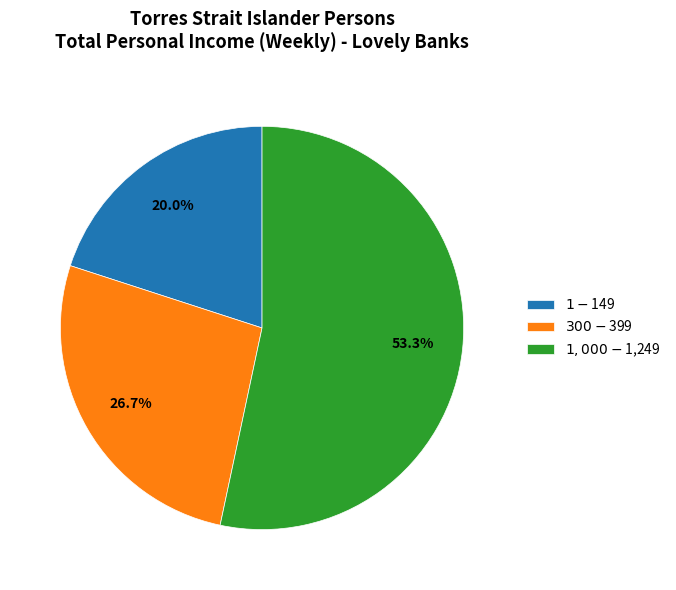

What is the total percentage of $1-$149 and $1,000-$1,249?

73.3%